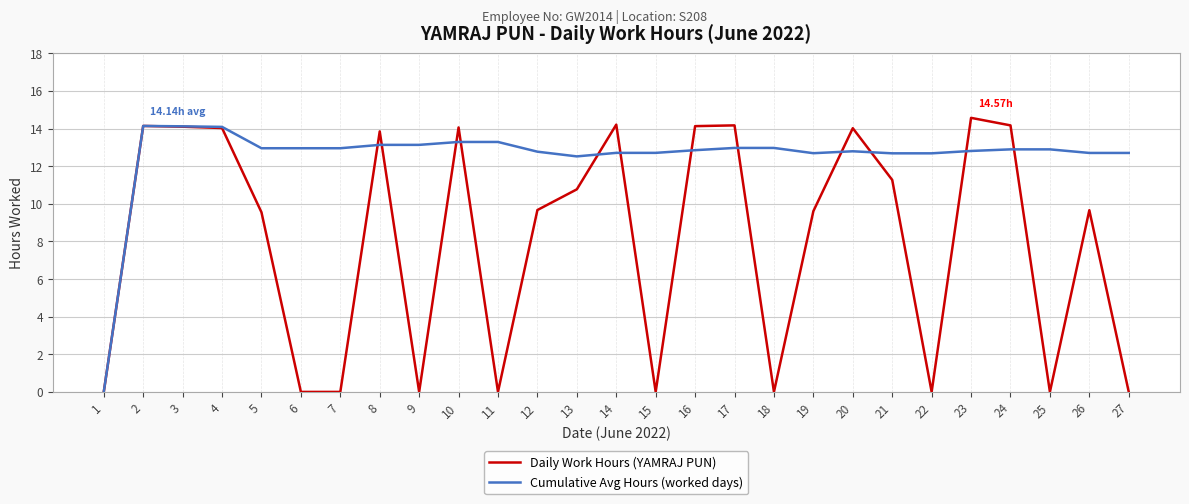

Where does the Daily Work Hours (YAMRAJ PUN) series first go above 9?

2